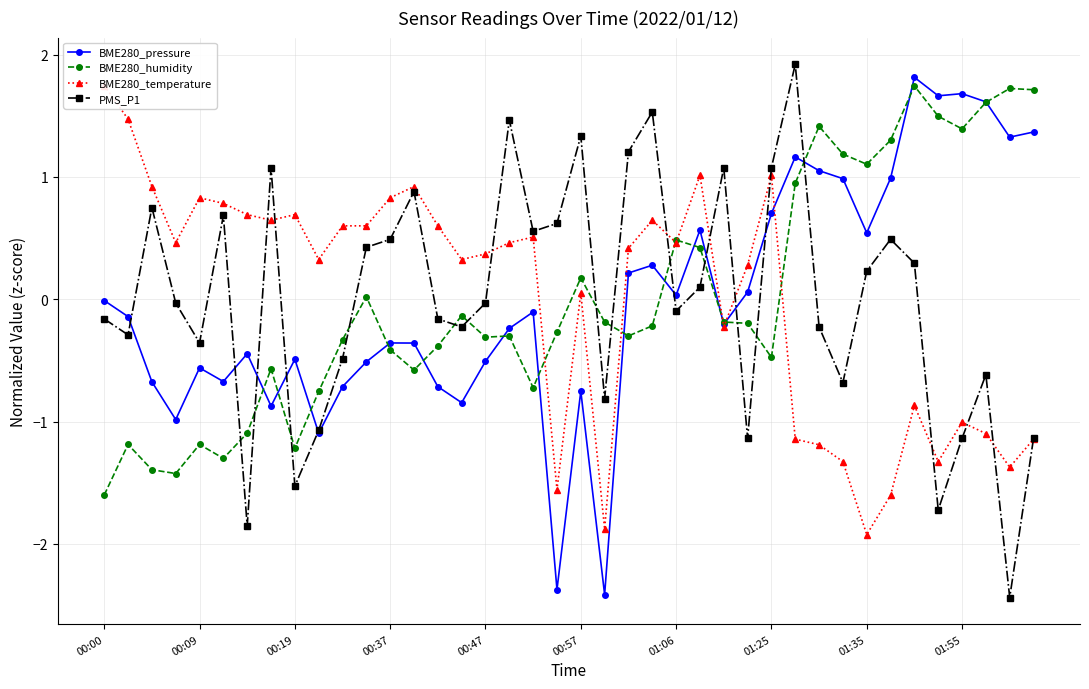

What is the label of the 15th point from the left?

14